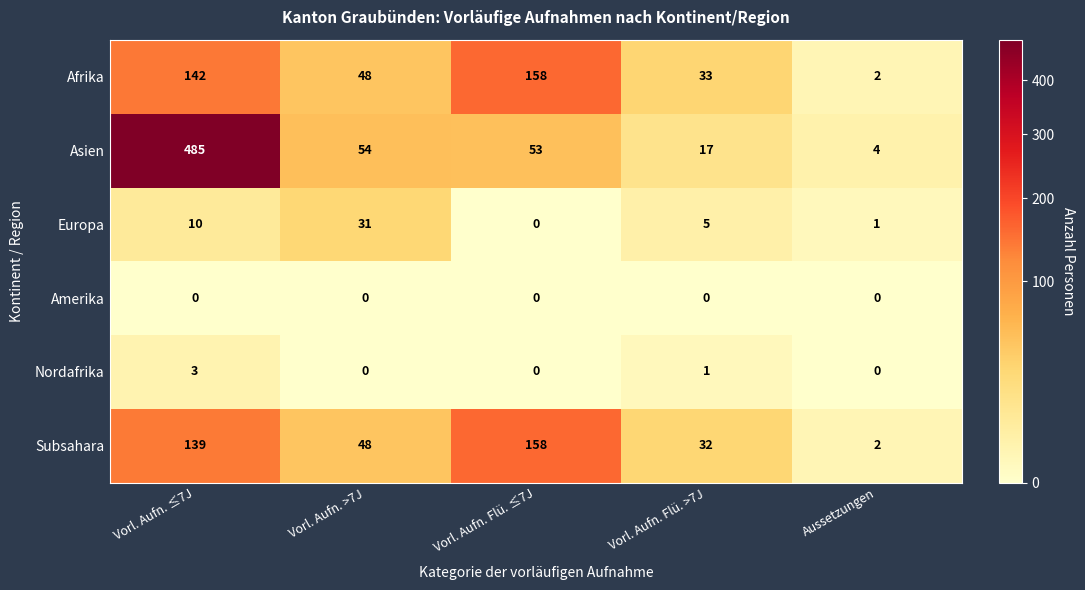

Which label corresponds to the largest value in the chart?

Vorl. Aufn. ≤7J